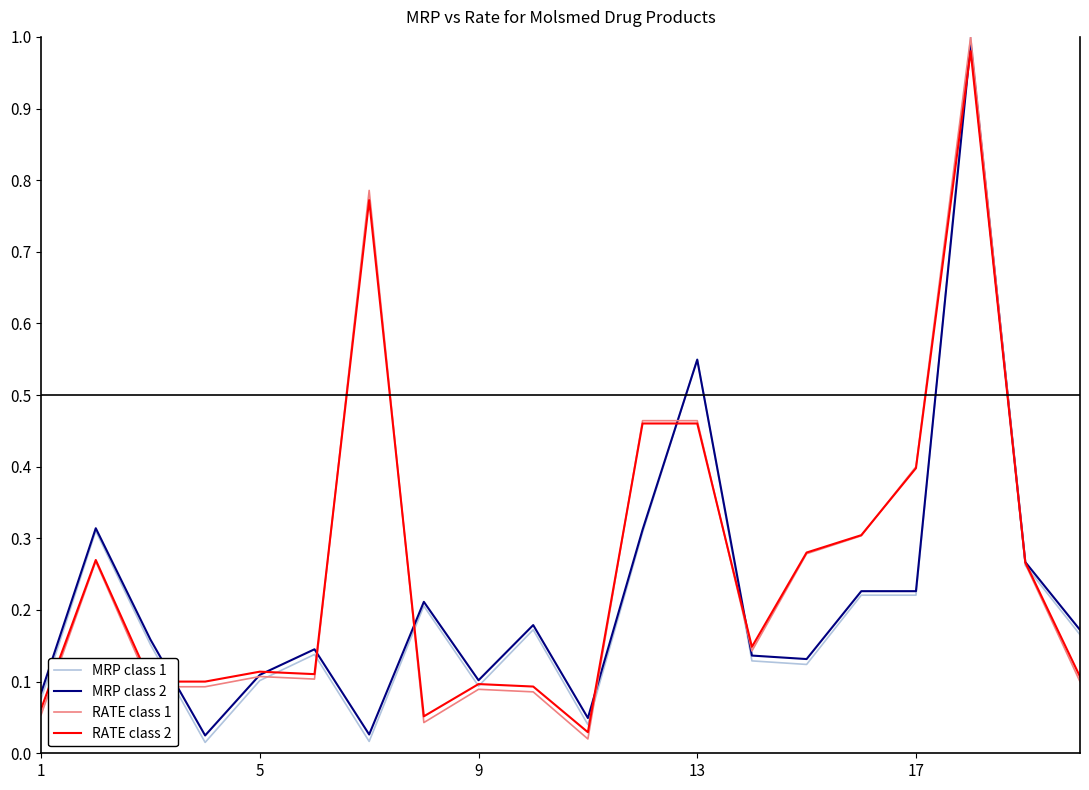

Is this an area chart (filled region under the line)?

No